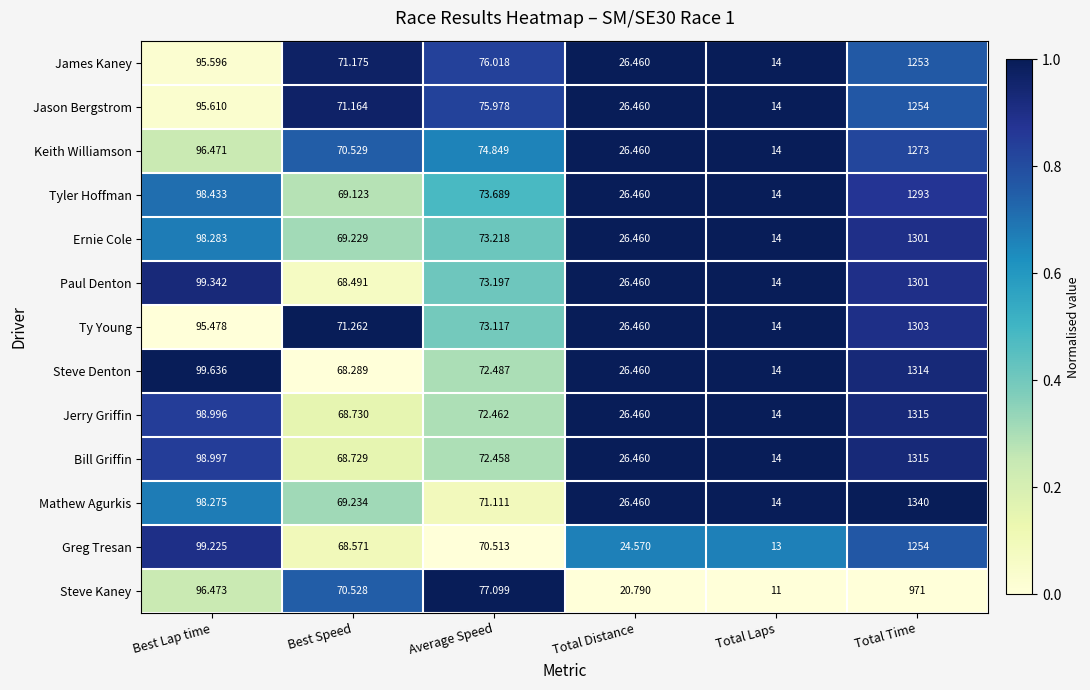

Which series has the widest spread of values?

Mathew Agurkis